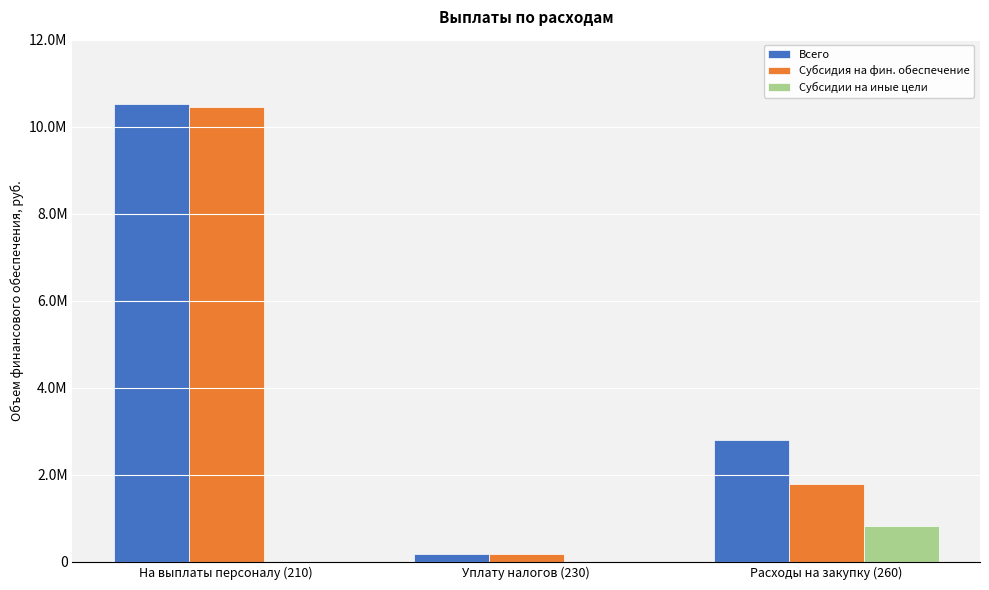

What are all the series names shown in the legend?

Всего, Субсидия на фин. обеспечение, Субсидии на иные цели